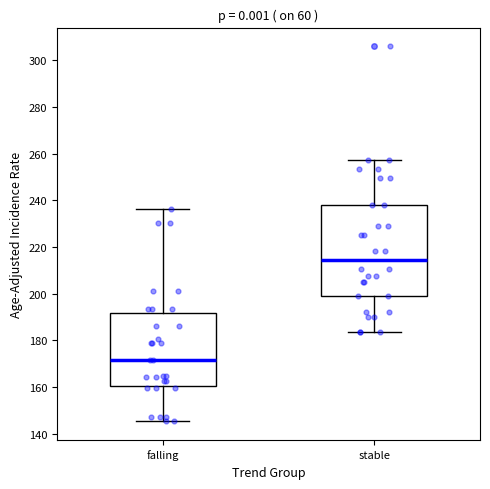

Comparing the boxes themselves (not the whiskers), which one is the tallest?

stable